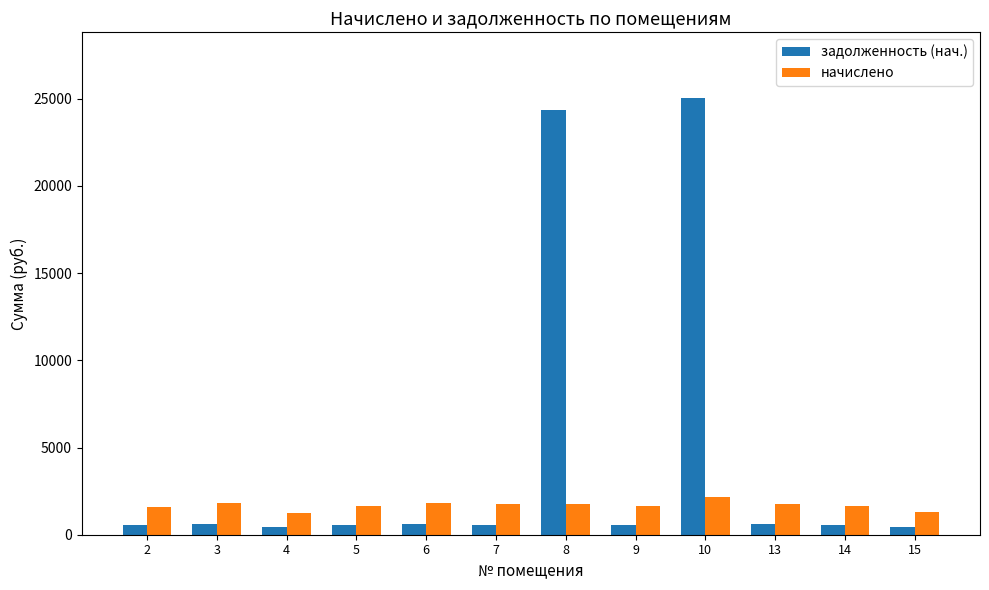

What is the value of the начислено bar at the 11th from the left?

1635.1